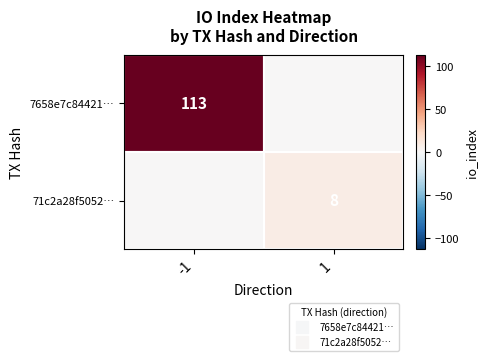

Between -1 and 1, which series saw the biggest shift?

7658e7c84421…